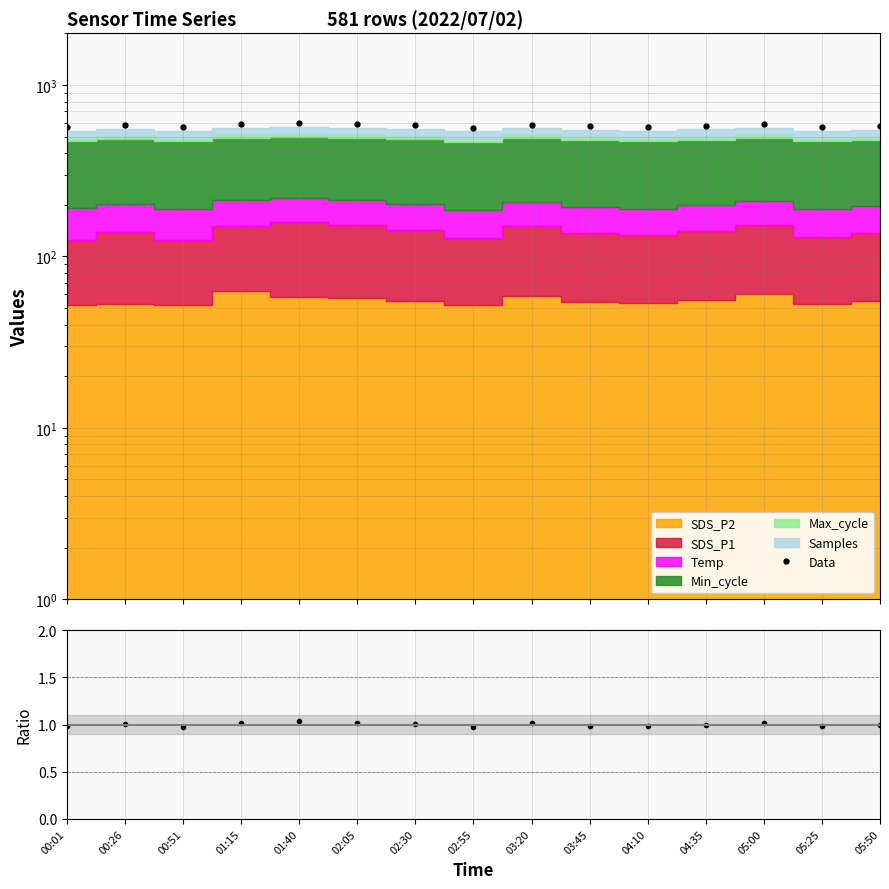

How many lines are shown in the chart?

2